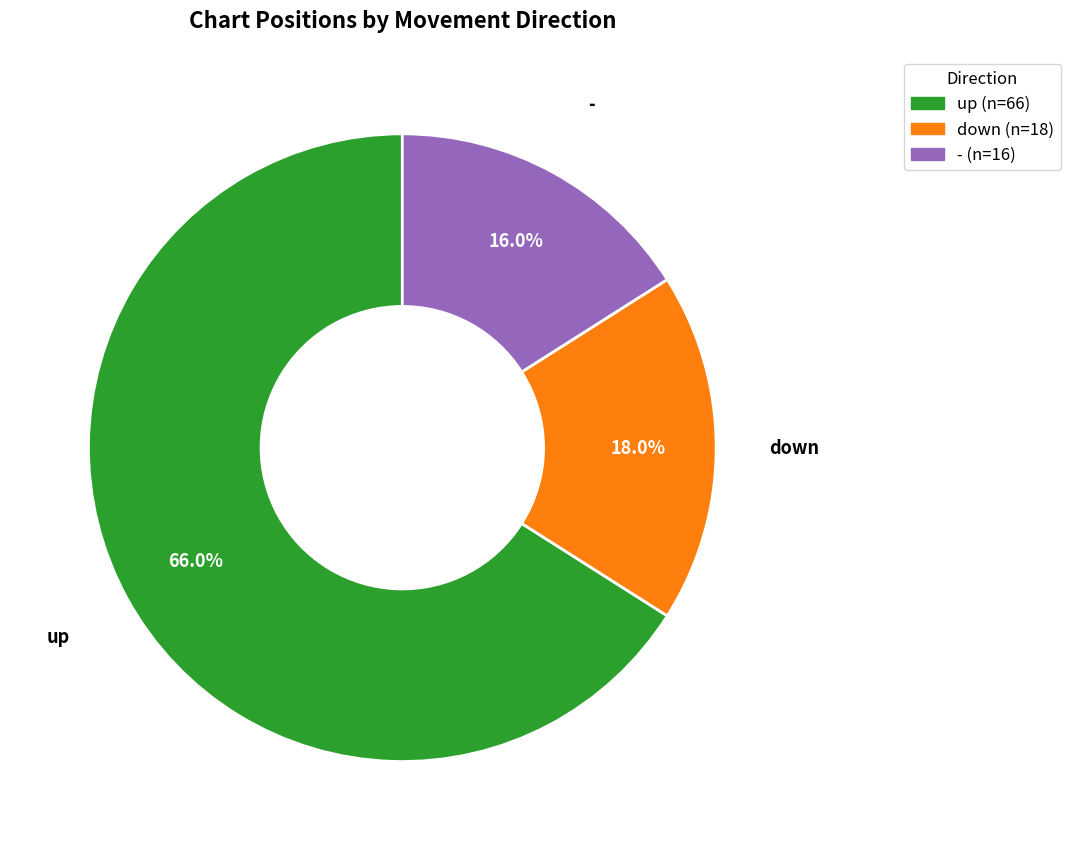

To the nearest percent, what is the average slice percentage?

33%